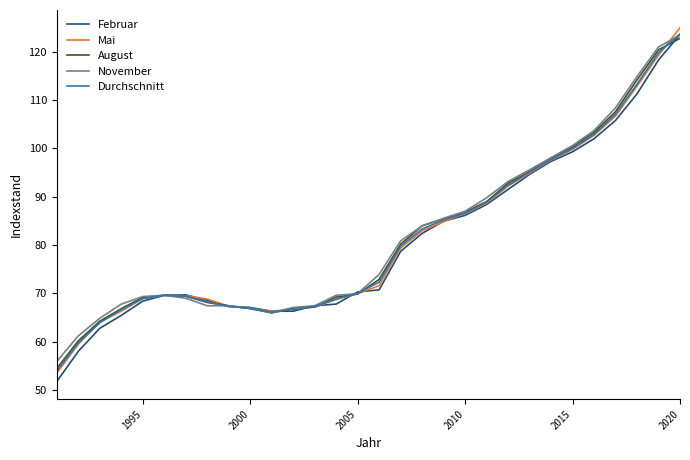

What is the average value of the Februar series?

80.7